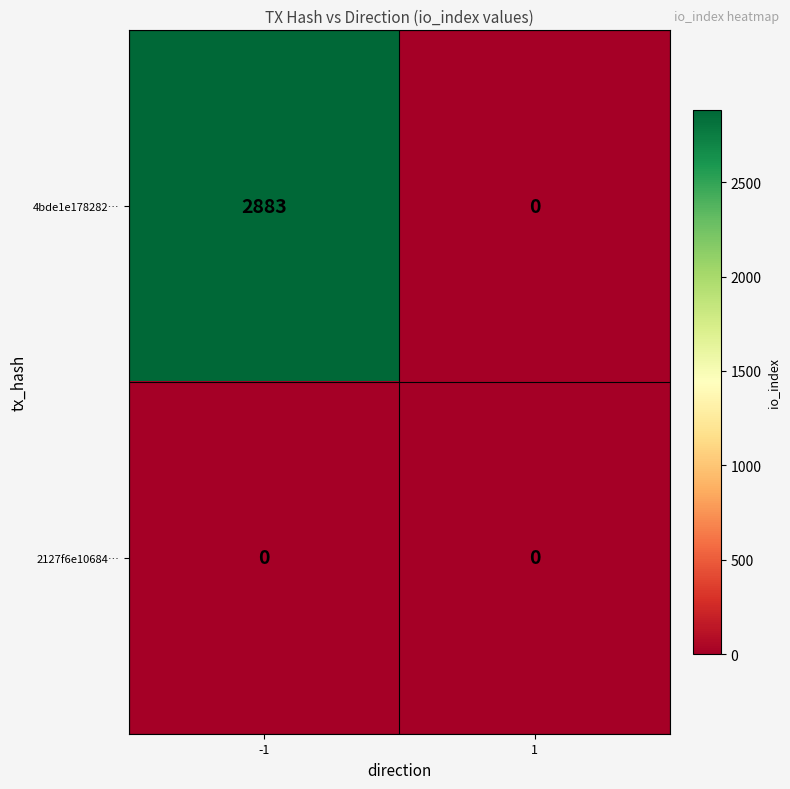

Between -1 and 1, which series saw the biggest shift?

4bde1e178282…